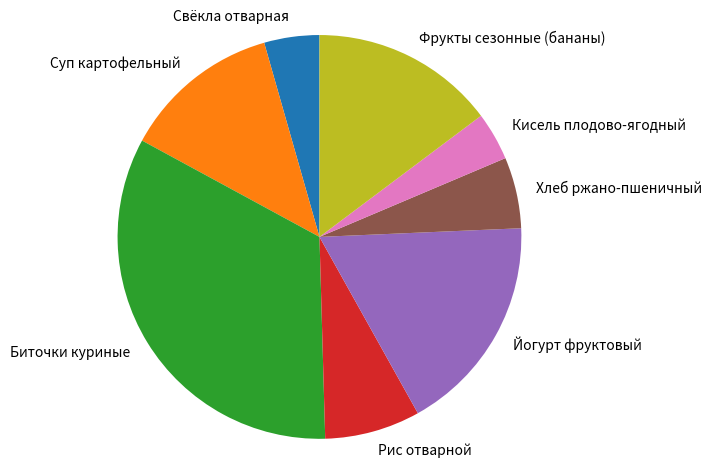

Is it true that Фрукты сезонные (бананы) is 15% of the pie?

True